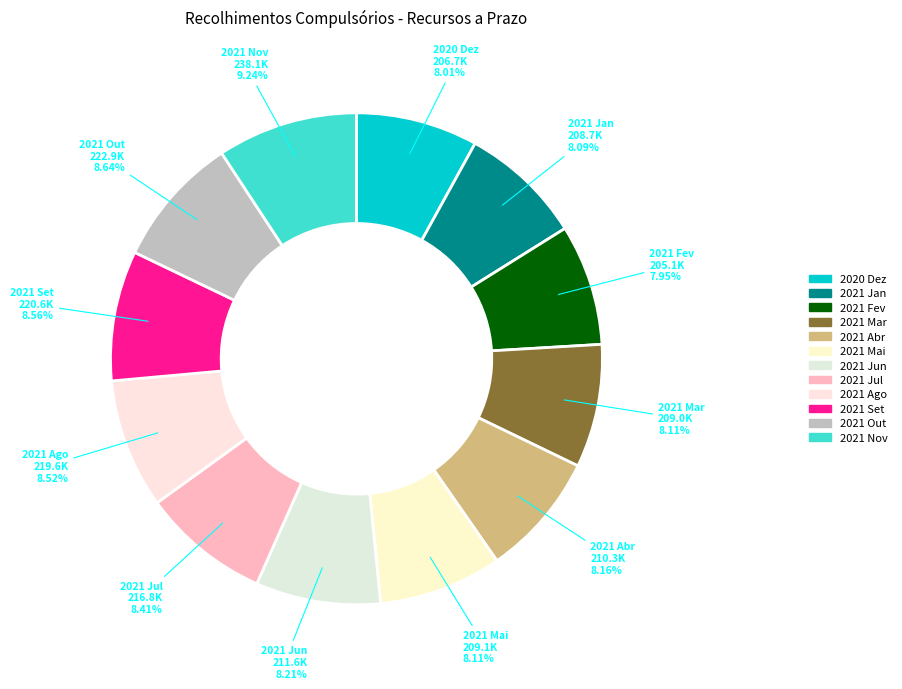

Between 2021 Out and 2020 Dez, which is larger?

2021 Out